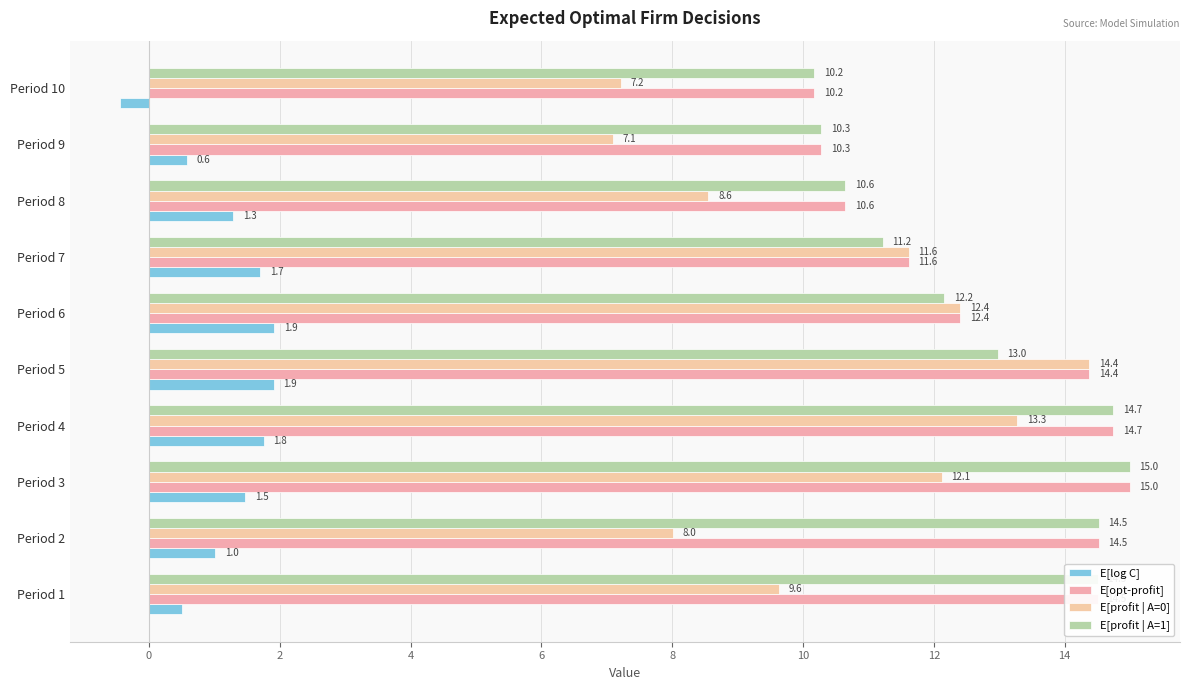

How many data points in E[profit | A=1] are above 12?

6